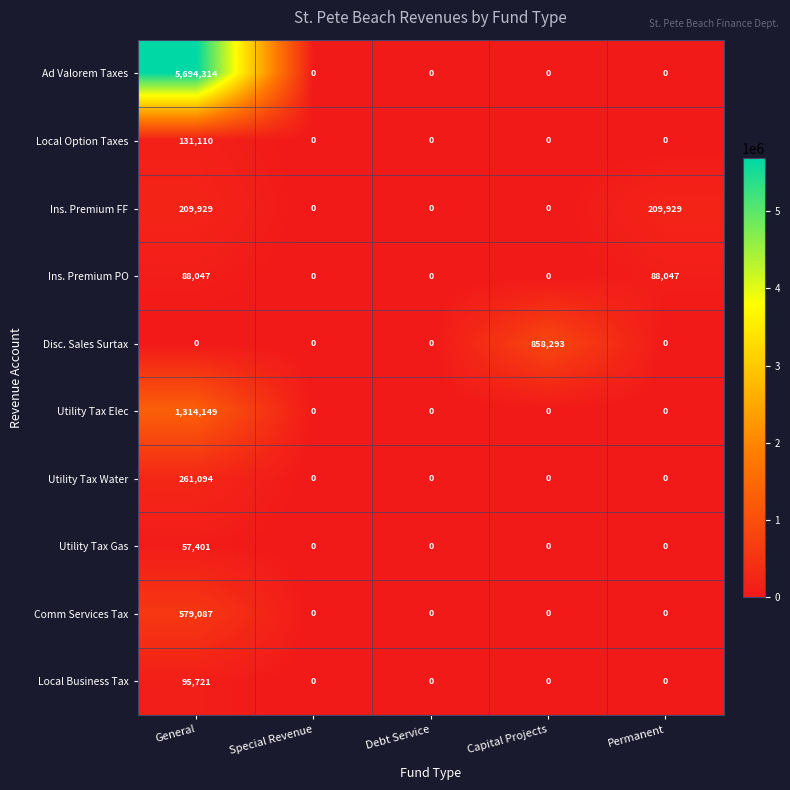

List the series in order of their peak value, lowest first.

Utility Tax Gas, Ins. Premium PO, Local Business Tax, Local Option Taxes, Ins. Premium FF, Utility Tax Water, Comm Services Tax, Disc. Sales Surtax, Utility Tax Elec, Ad Valorem Taxes